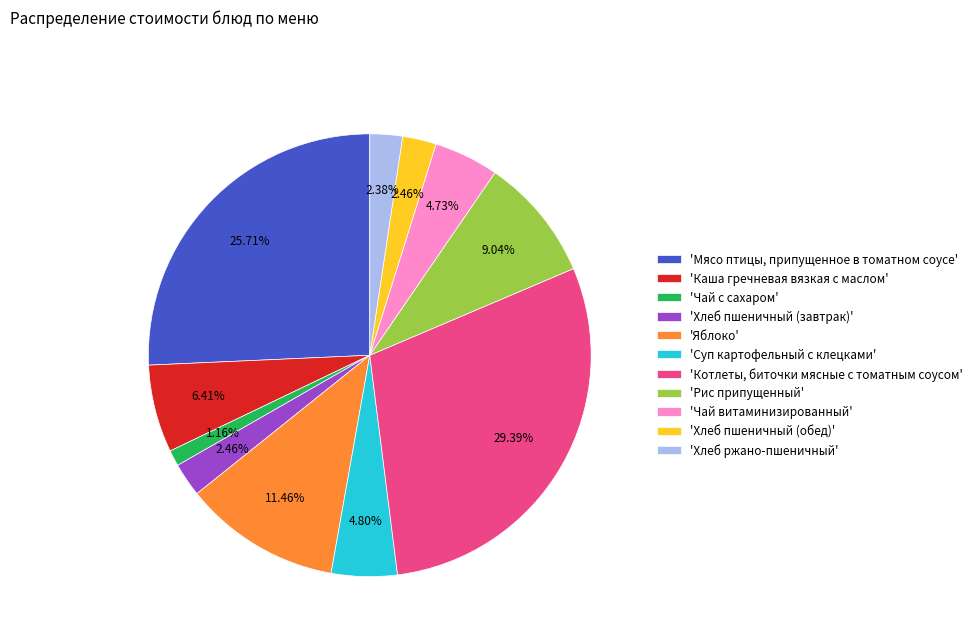

Count the number of slices in the pie.

11